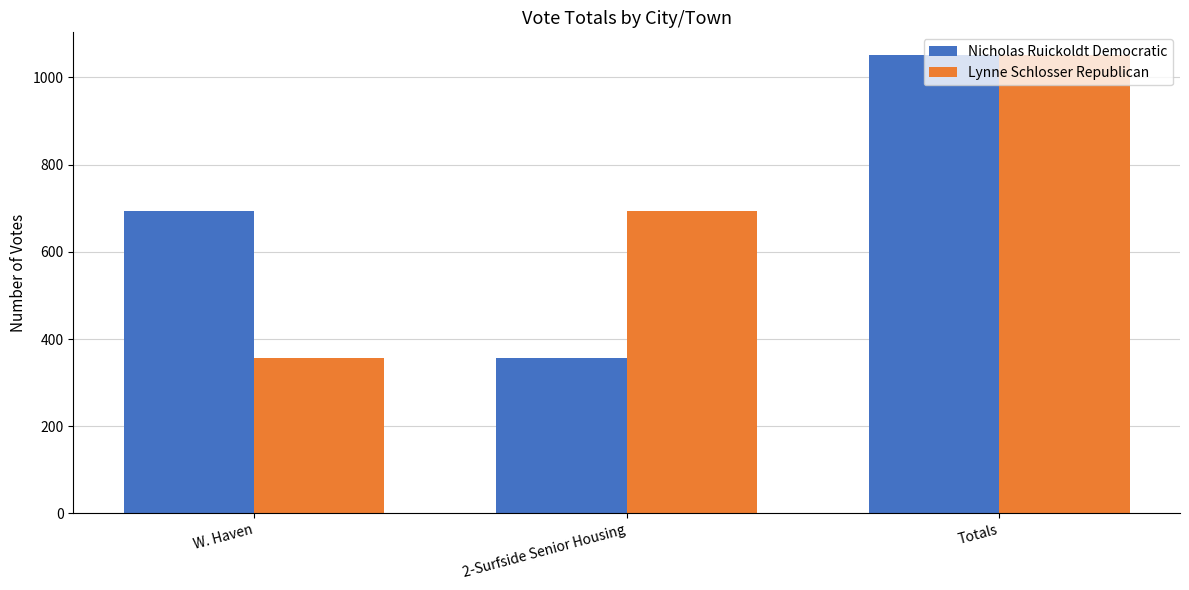

What is the spread (max minus min) of values at 2-Surfside Senior Housing?

337